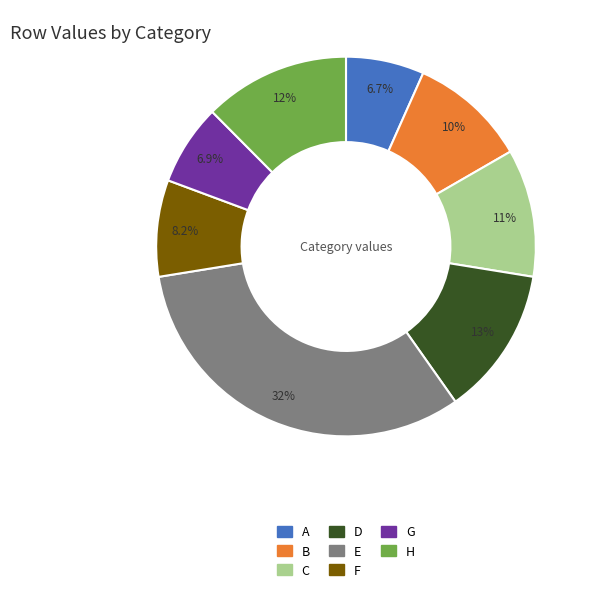

How many segments does this pie chart have?

8